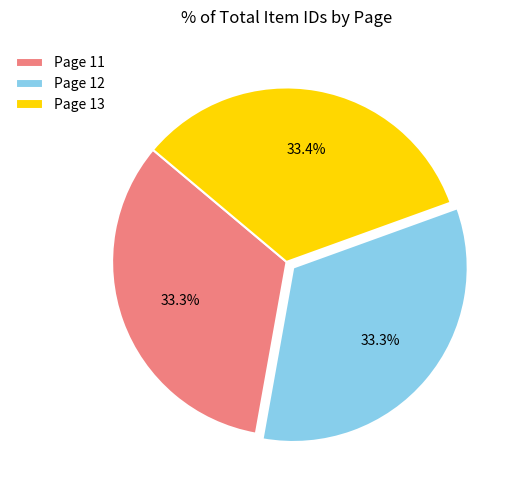

Does Page 13 account for over 50% of the chart?

No